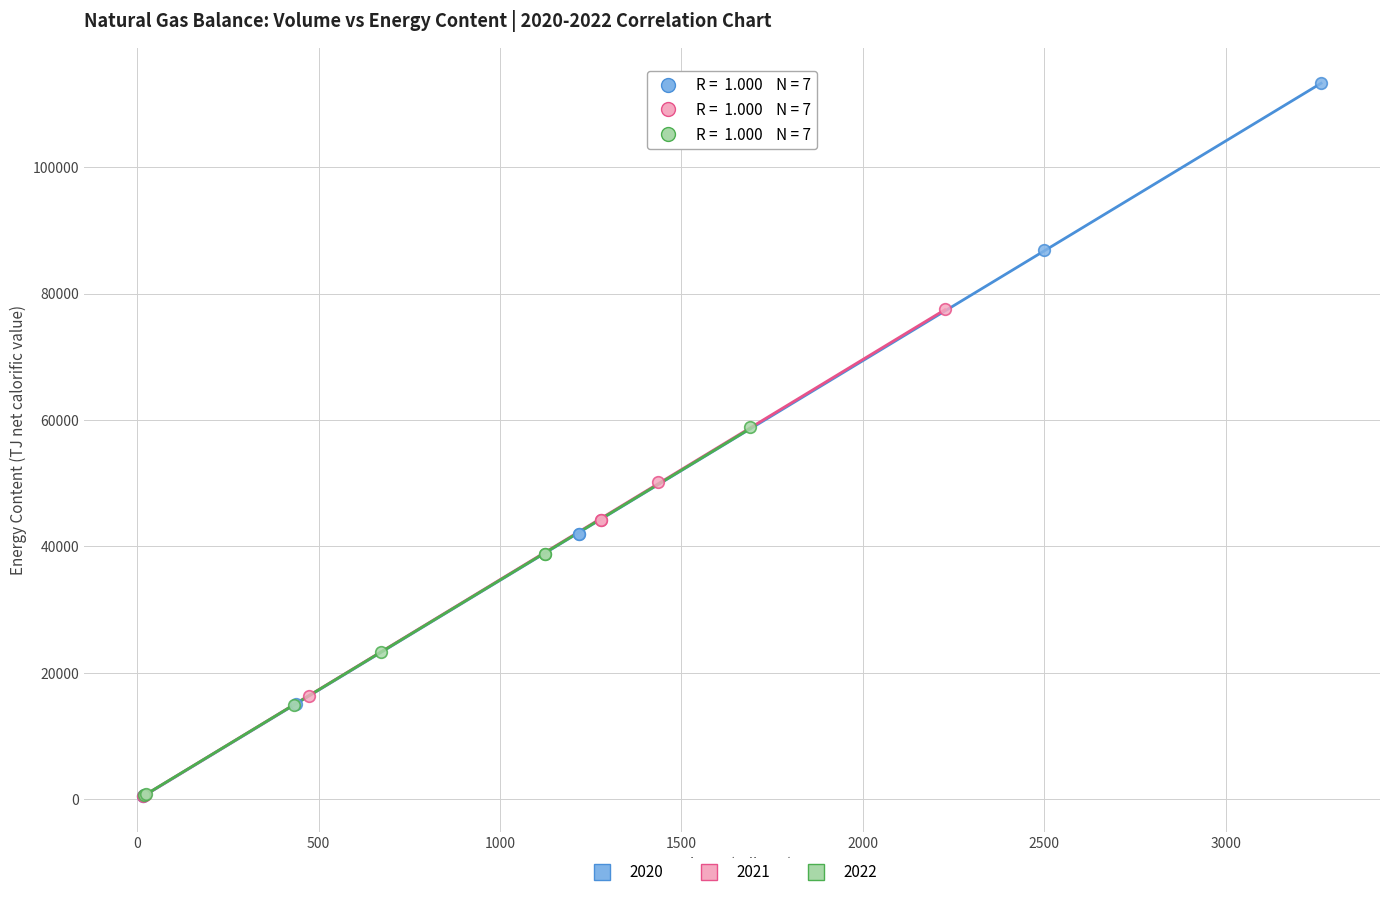

Which series reaches the maximum Y coordinate?

2020